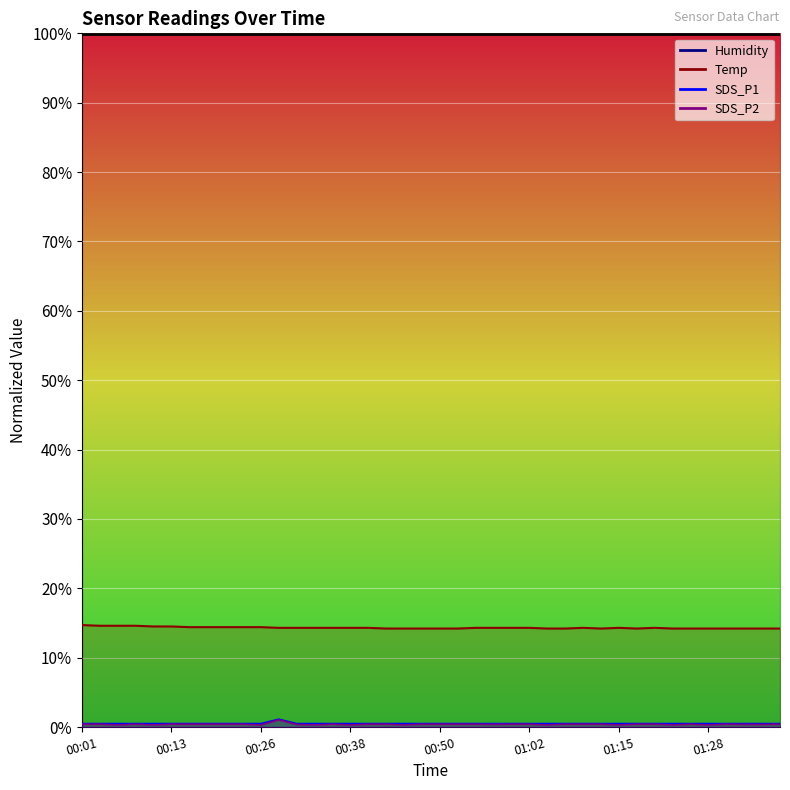

True or false: SDS_P2 and Temp intersect in this chart.

False